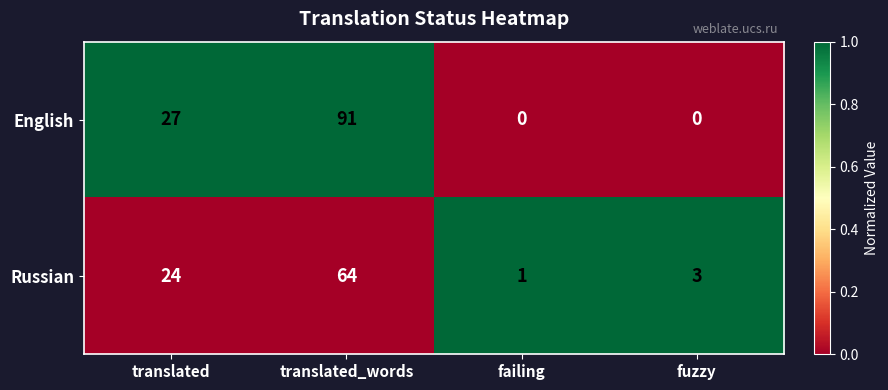

Is it true that Russian equals 1 at fuzzy?

False